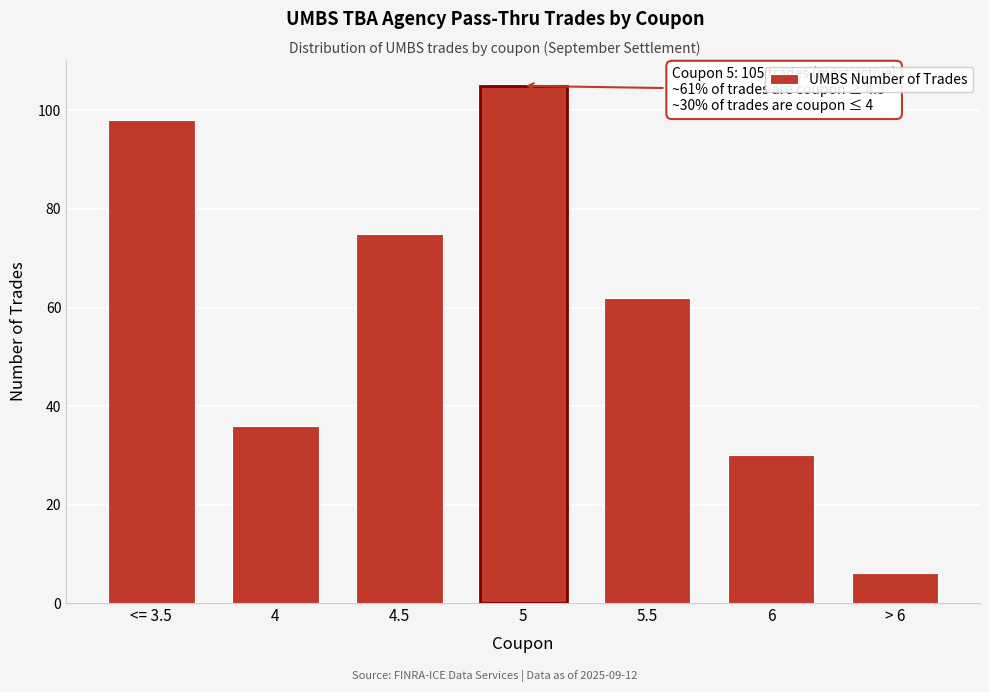

Reading left to right, what are all the values shown in this chart?

<= 3.5=98	4=36	4.5=75	5=105	5.5=62	6=30	> 6=6